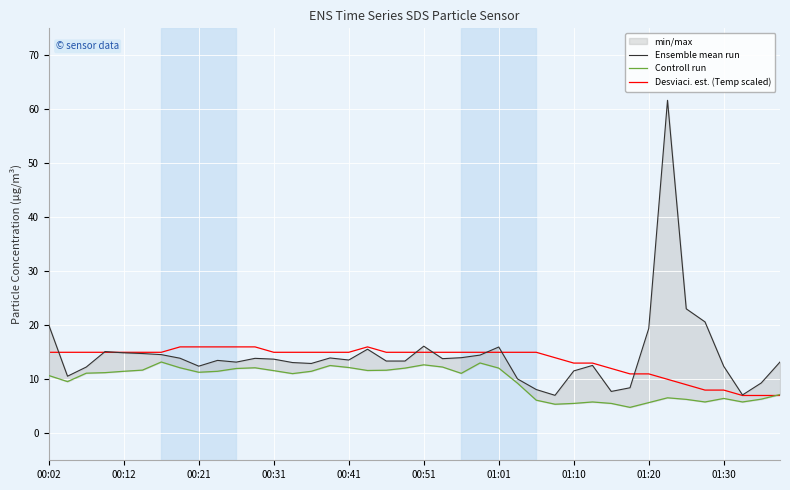

Is it true that Desviaci. est. (Temp scaled) equals 15.0 at 00:41?

True